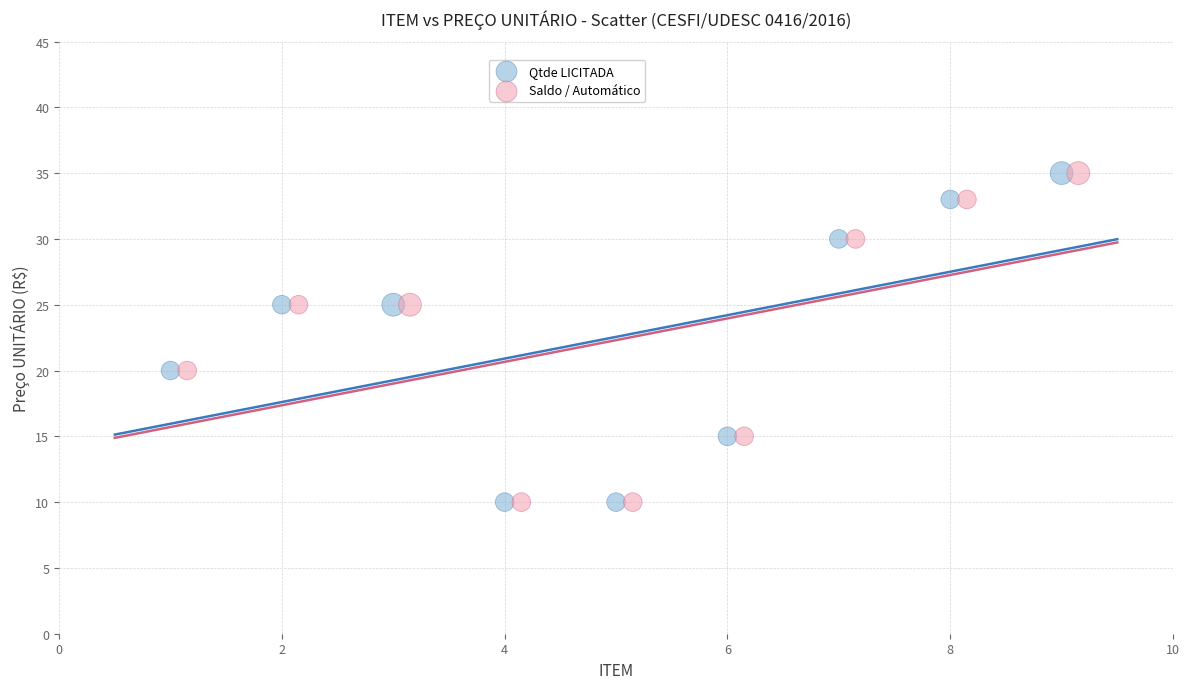

What are all the series names shown in the legend?

Qtde LICITADA, Saldo / Automático